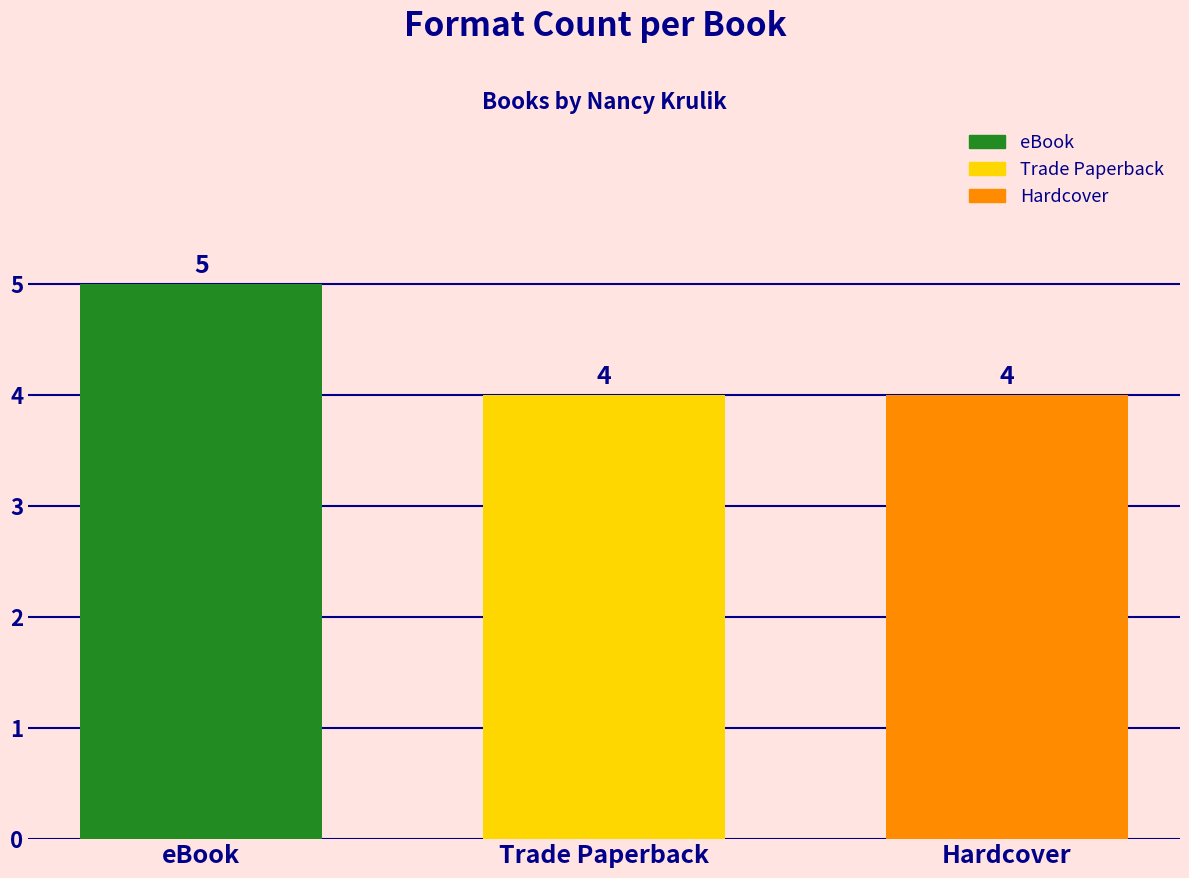

Which series has the largest range (max minus min)?

eBook